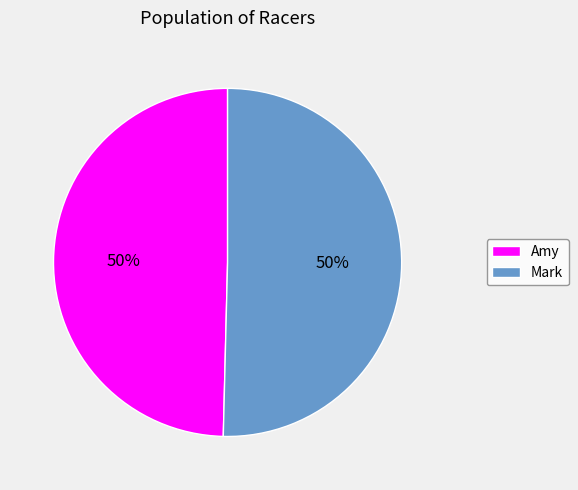

Do Amy and Mark together represent more than half of the pie?

Yes